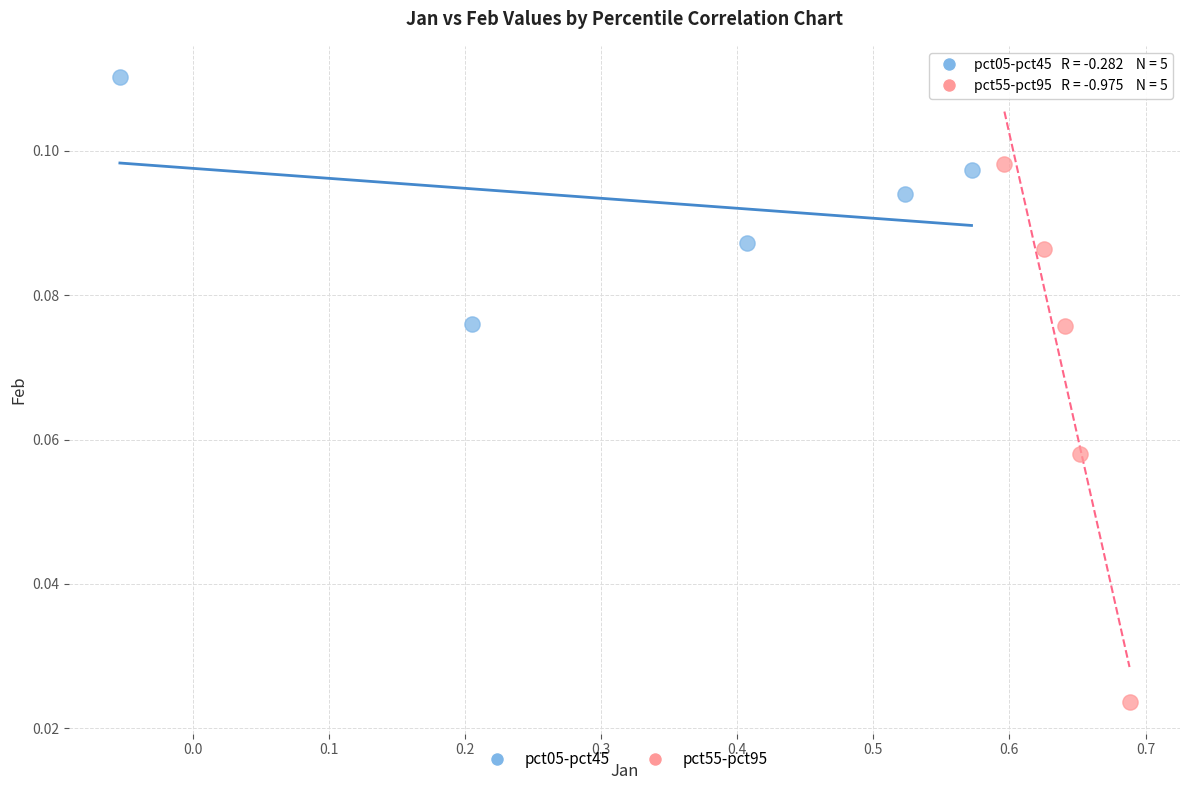

Which series reaches the maximum Y coordinate?

pct05-pct45